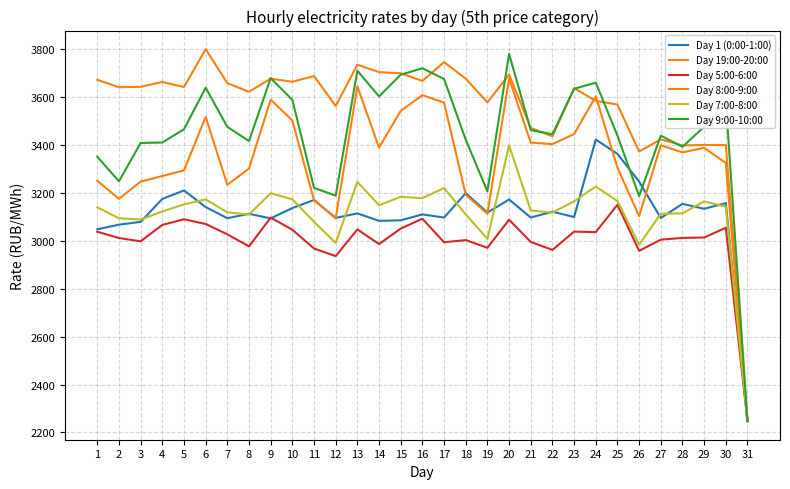

Is this an area chart (filled region under the line)?

No